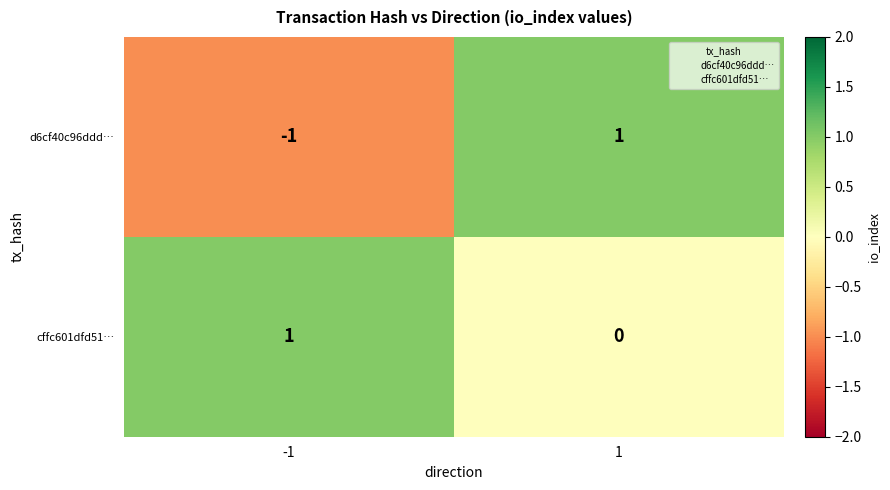

Which series has the widest spread of values?

d6cf40c96ddd…